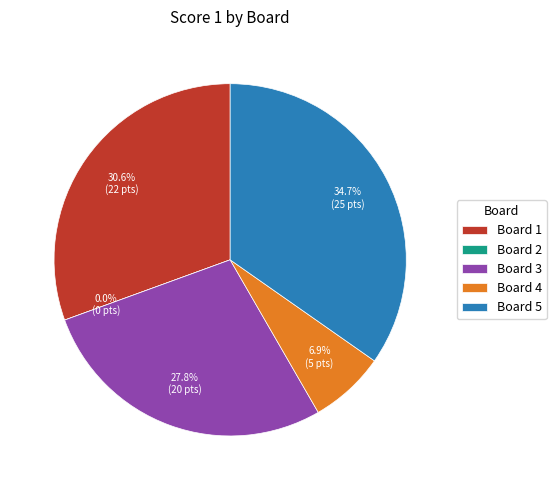

Rank the categories by value from highest to lowest.

Board 5, Board 1, Board 3, Board 4, Board 2